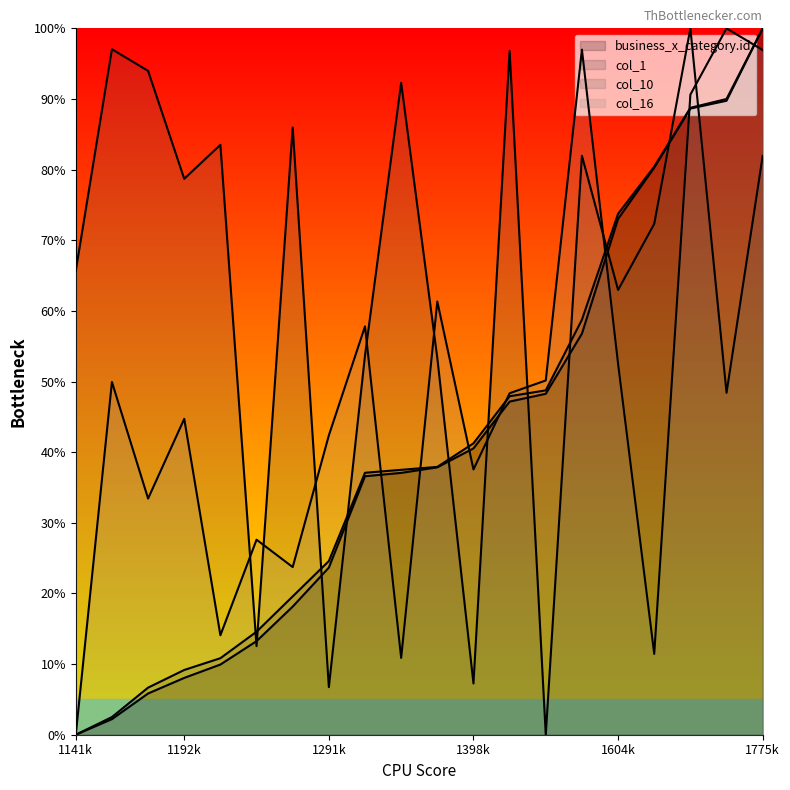

How many lines are shown in the chart?

4